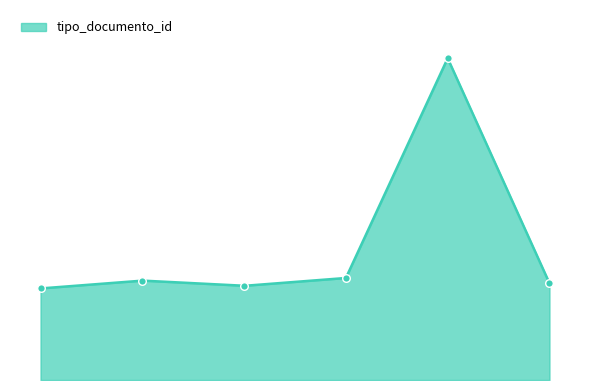

Which has a higher value, 2012-07-04 10:41:59 or 2012-07-04 10:41:59?

2012-07-04 10:41:59